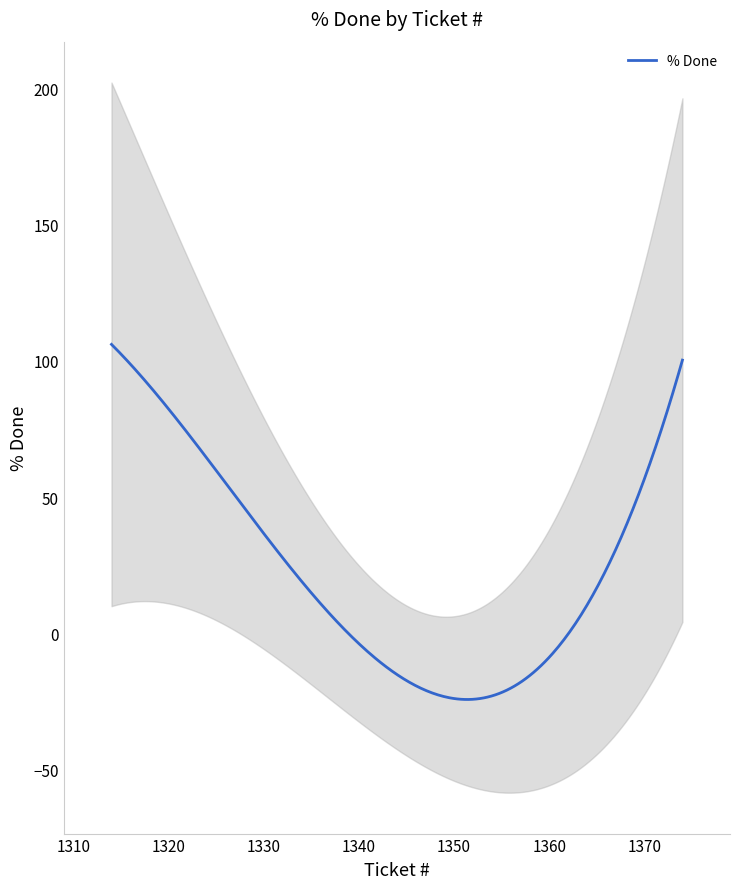

What is the minimum value for % Done?

-24.2